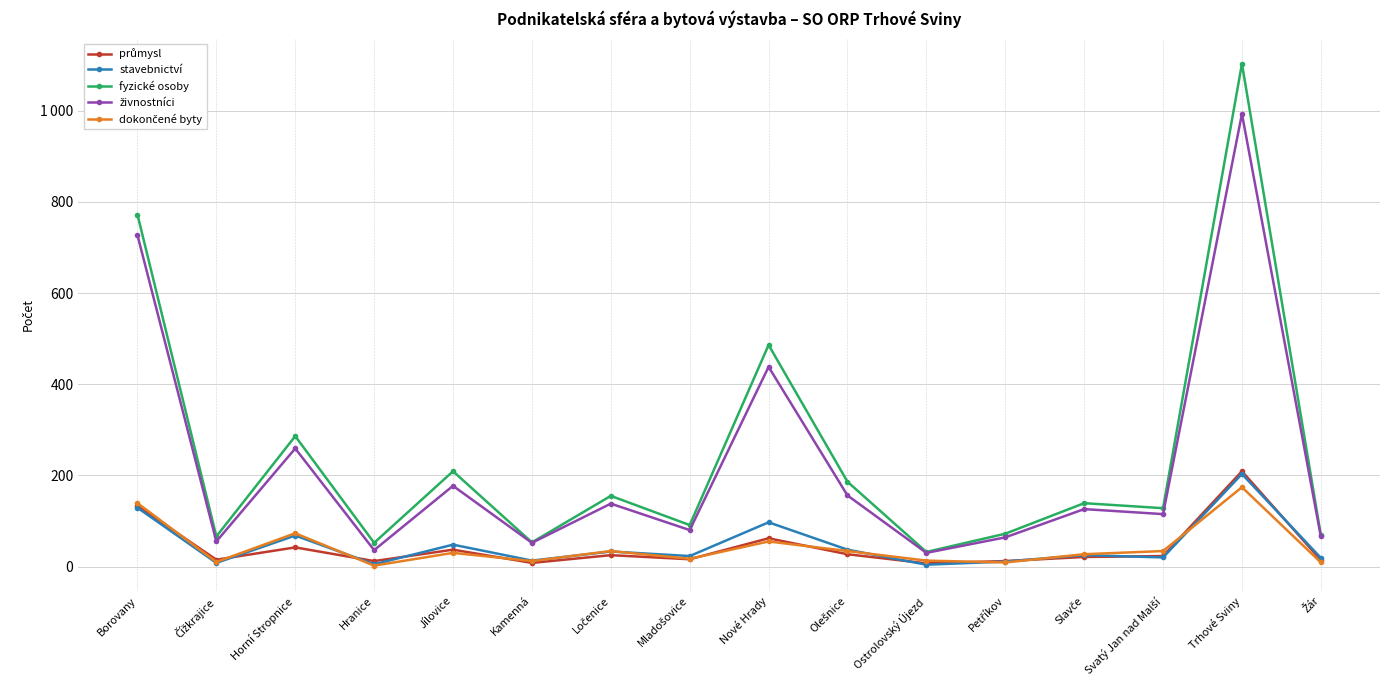

Reading left to right, transcribe all the data shown in this chart.

průmysl: 133	15	42	12	37	8	25	16	62	27	7	12	21	23	209	14
stavebnictví: 129	8	68	5	48	13	33	23	97	37	4	11	25	20	203	19
fyzické osoby: 772	66	286	52	209	53	155	91	486	186	32	72	139	128	1103	69
živnostníci: 727	55	259	36	177	52	138	80	438	156	30	64	126	115	993	66
dokončené byty: 139	10	73	2	30	12	34	17	55	34	13	9	27	34	174	9